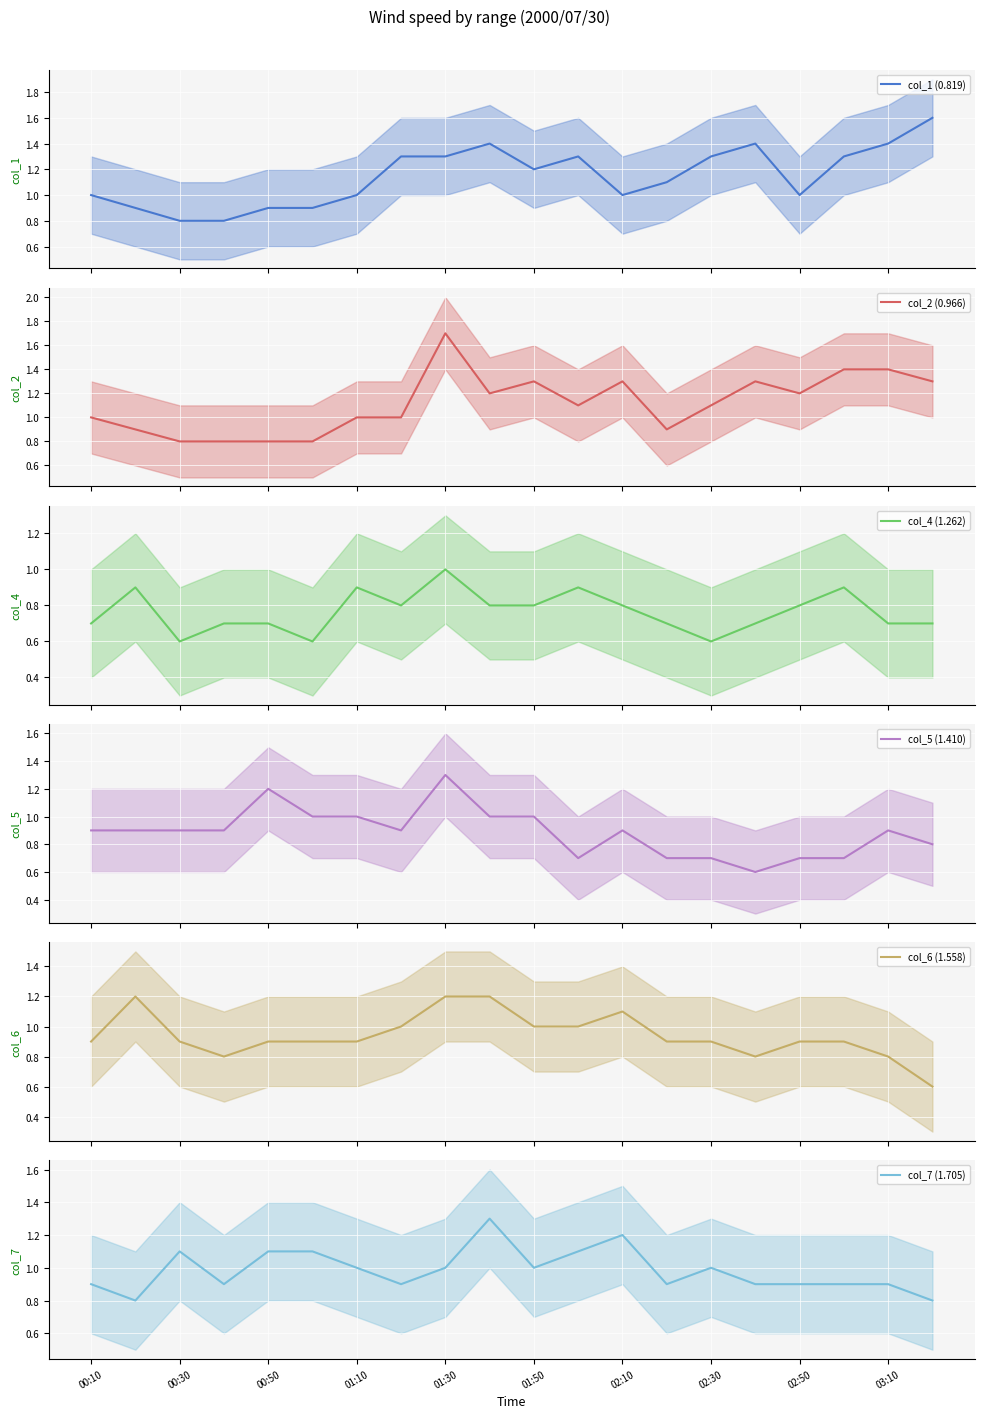

What is the difference between the col_6 (1.558) (mean) values at 01:50 and 10?

0.1